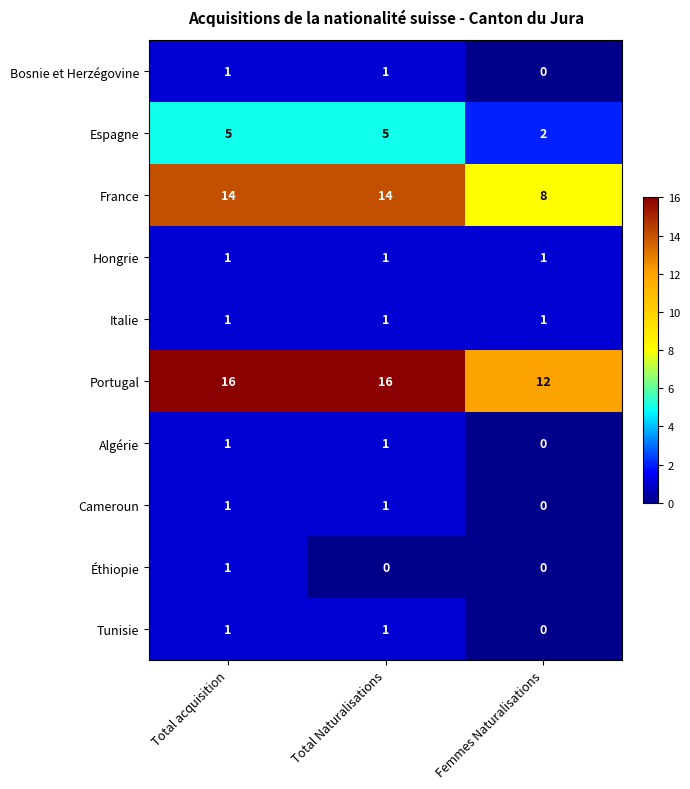

Where is Bosnie et Herzégovine nearest to the value 0?

Femmes Naturalisations